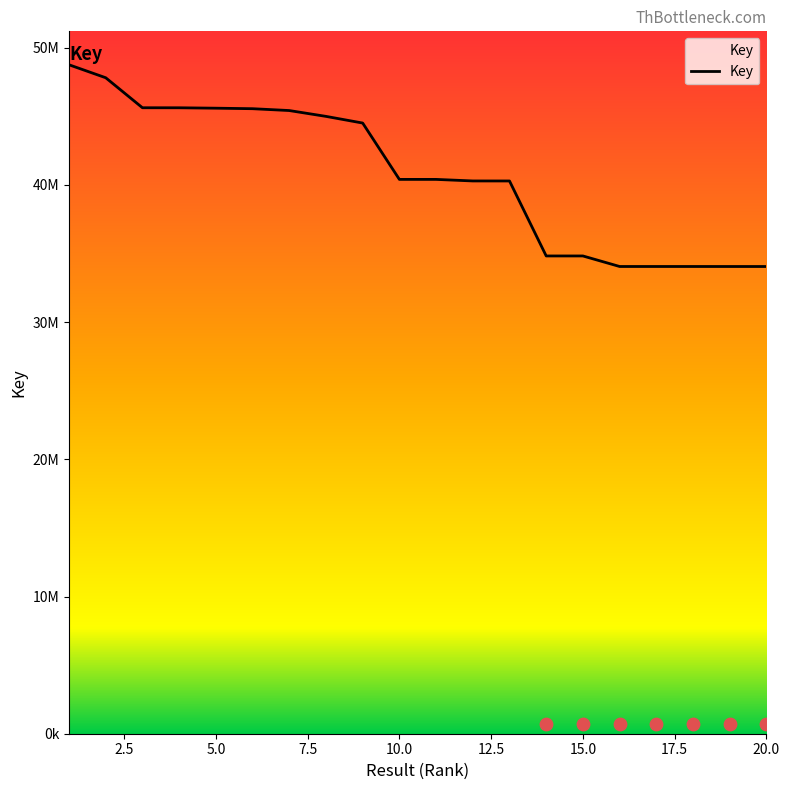

Approximately how many times larger is the value at 13 compared to 9?

0.9